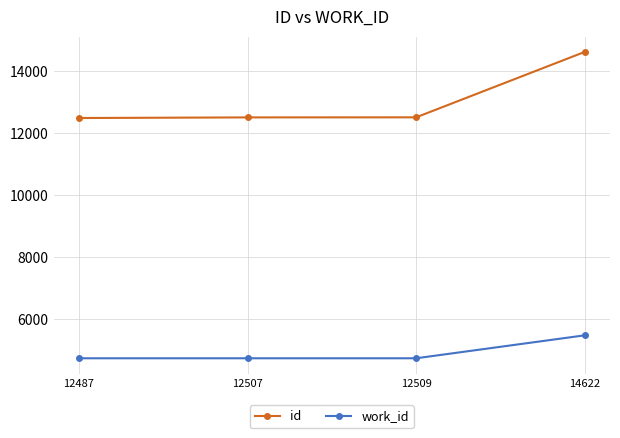

Which series has the widest spread of values?

id